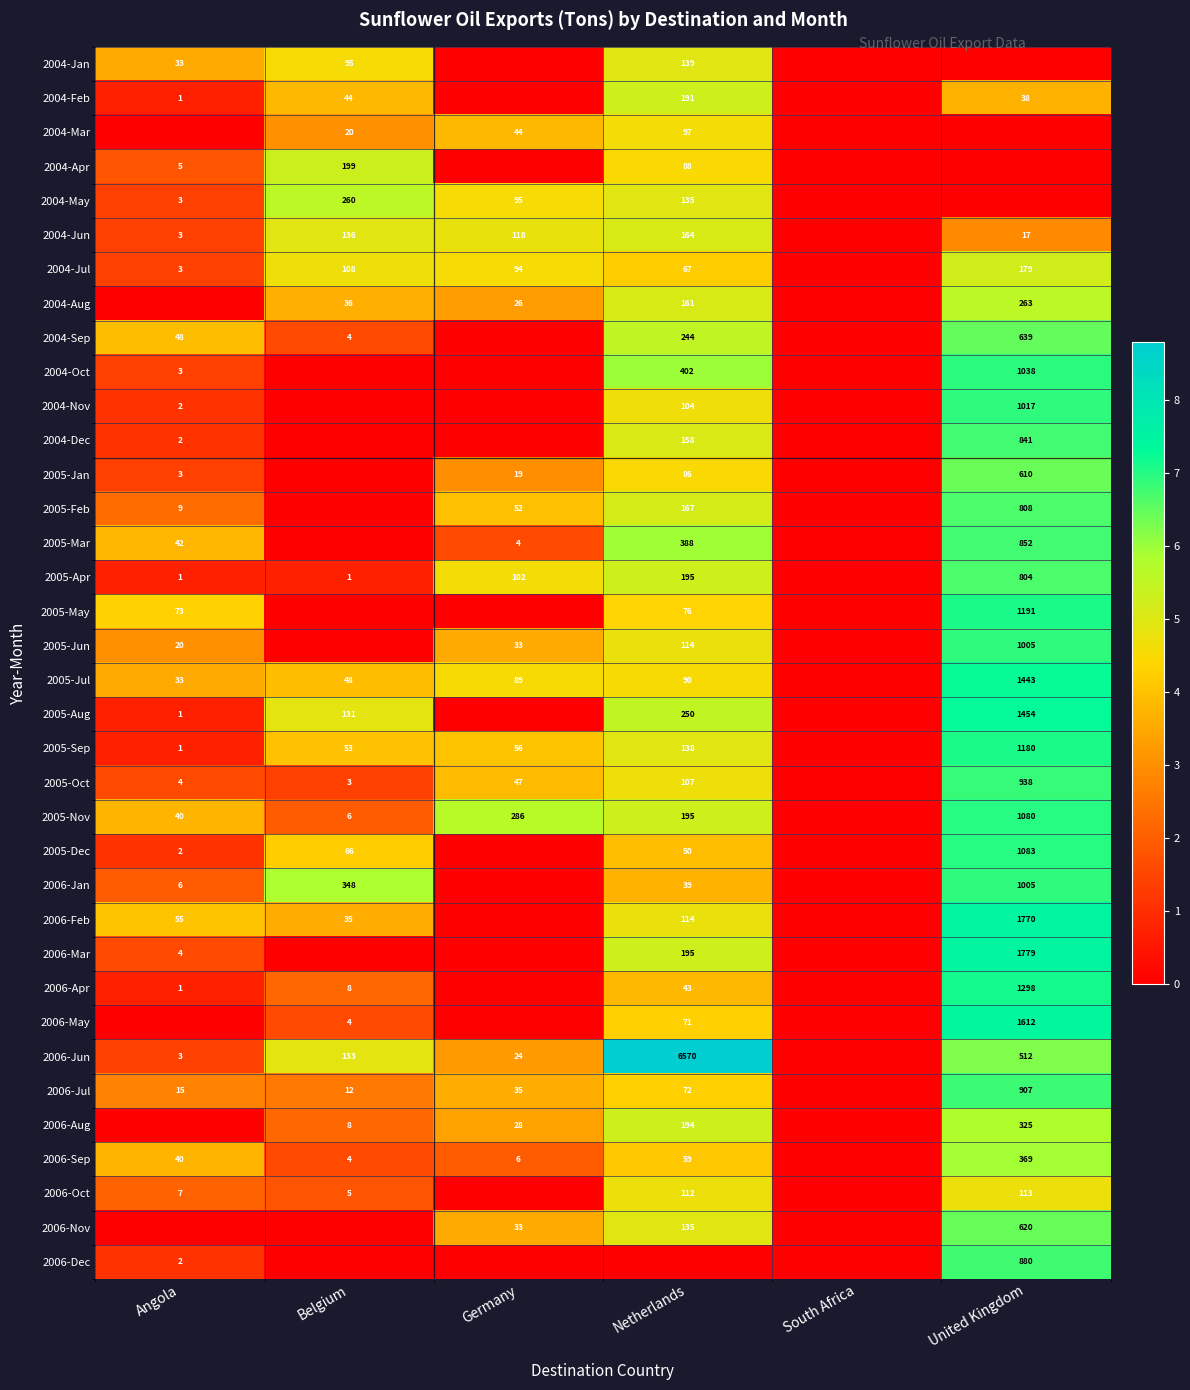

What is the sum of the 2006-Aug values at United Kingdom and Belgium?

333